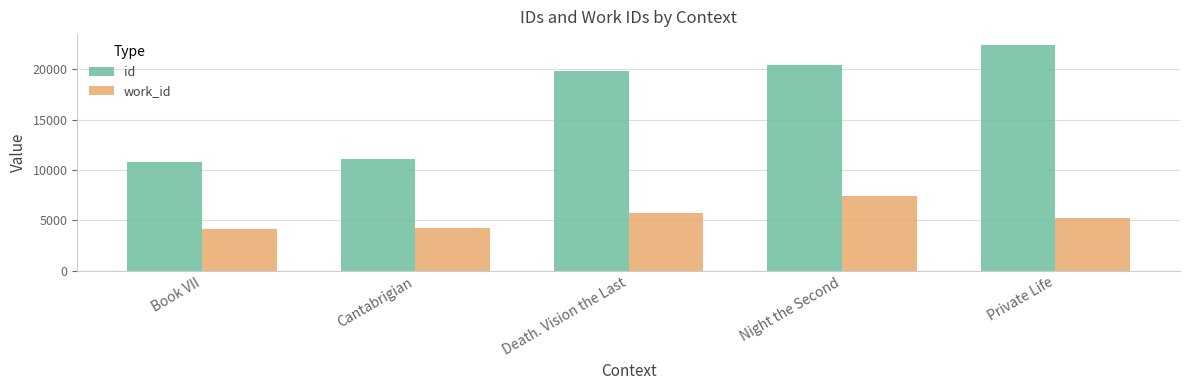

What is the spread (max minus min) of values at Cantabrigian?

6816